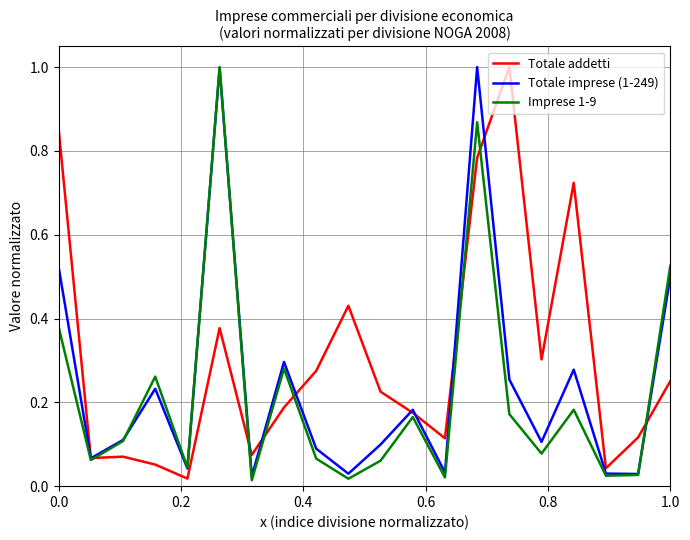

What is the maximum value for Totale addetti?

1.0